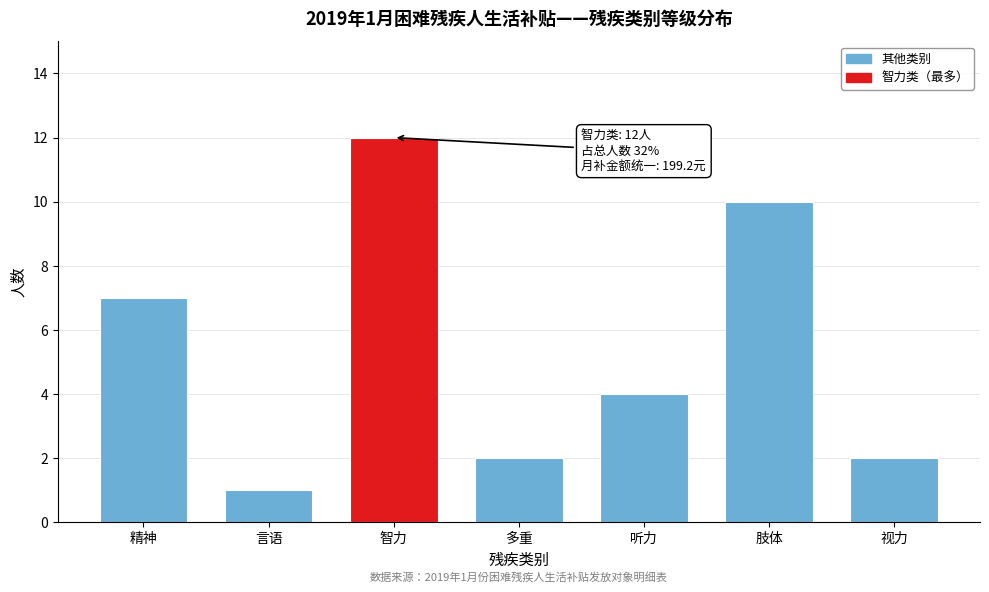

Reading left to right, extract all data points from this chart.

7	1	12	2	4	10	2